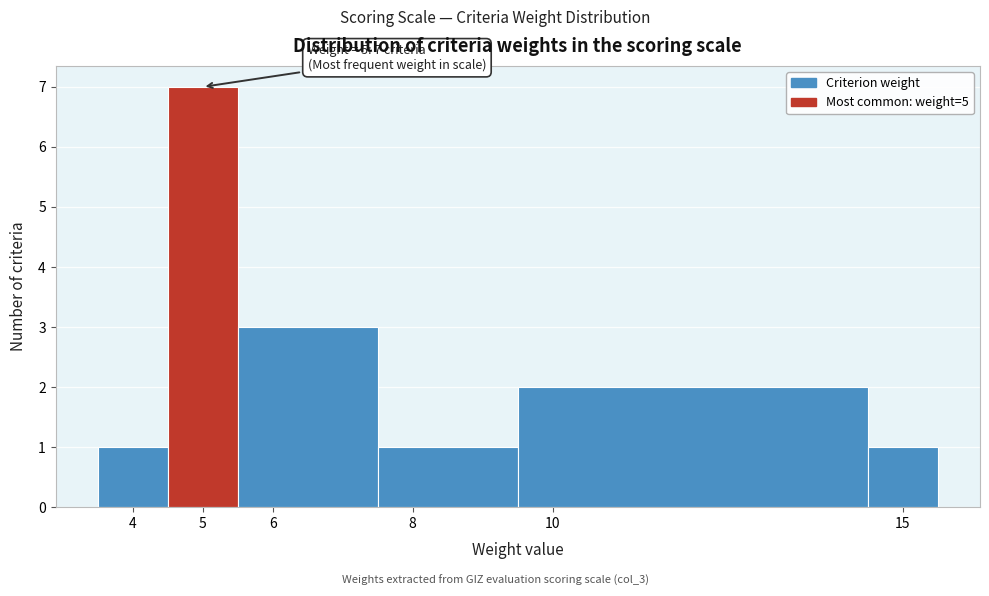

Over which range of the x-axis is the bar tallest?

4.5 to 5.5